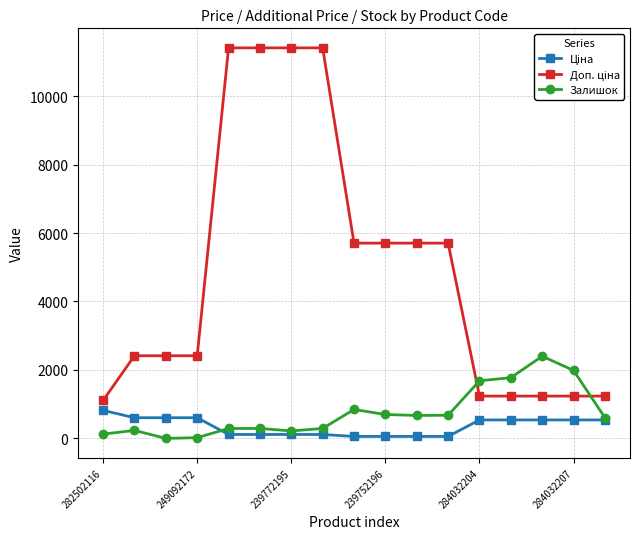

What is the value of the Залишок point at the 9th from the left?

845.0